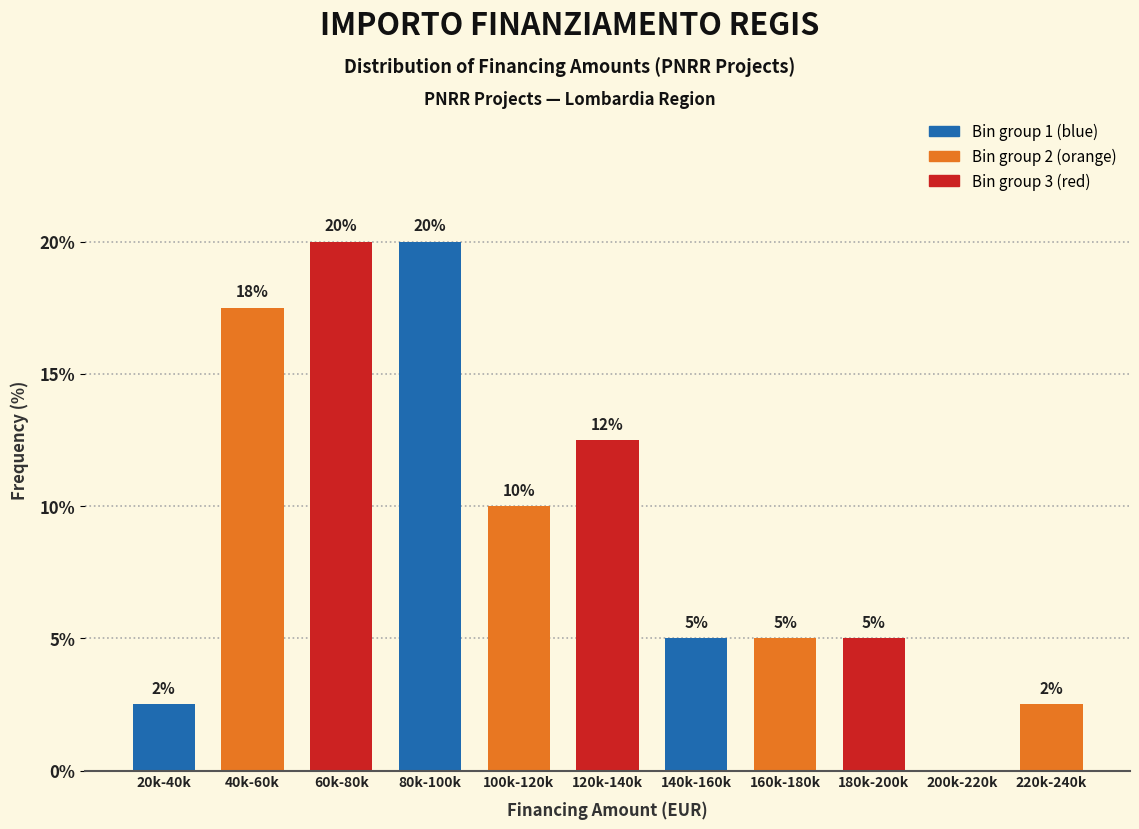

What is the ratio of the value at 100k-120k to the value at 80k-100k?

0.5